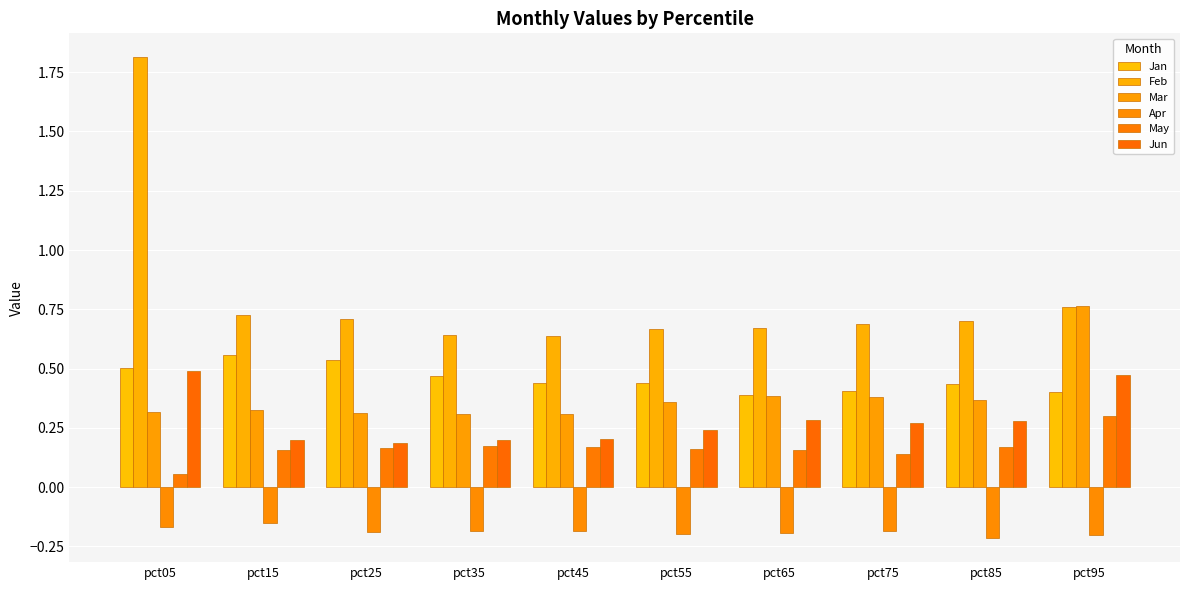

How many bars are there in total?

60